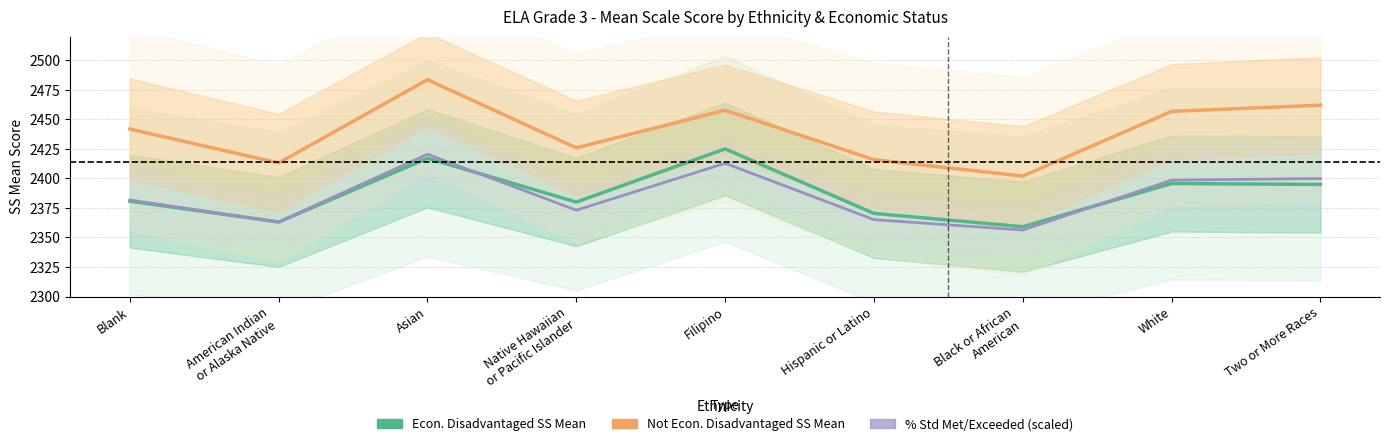

How many values in the Econ. Disadvantaged SS Mean series are below 2380?

3